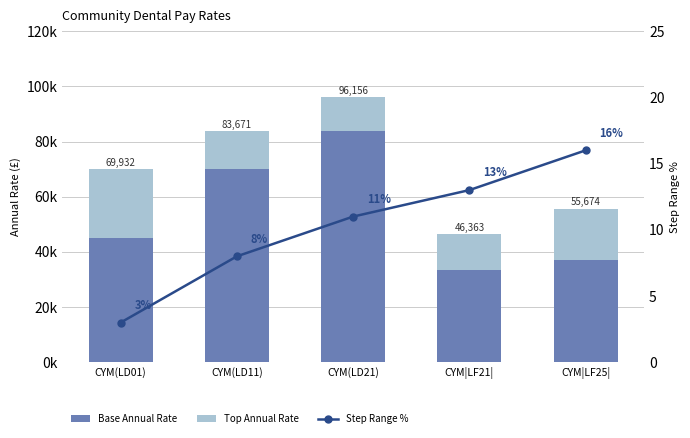

What is the highest value of the Step Range % series?

16